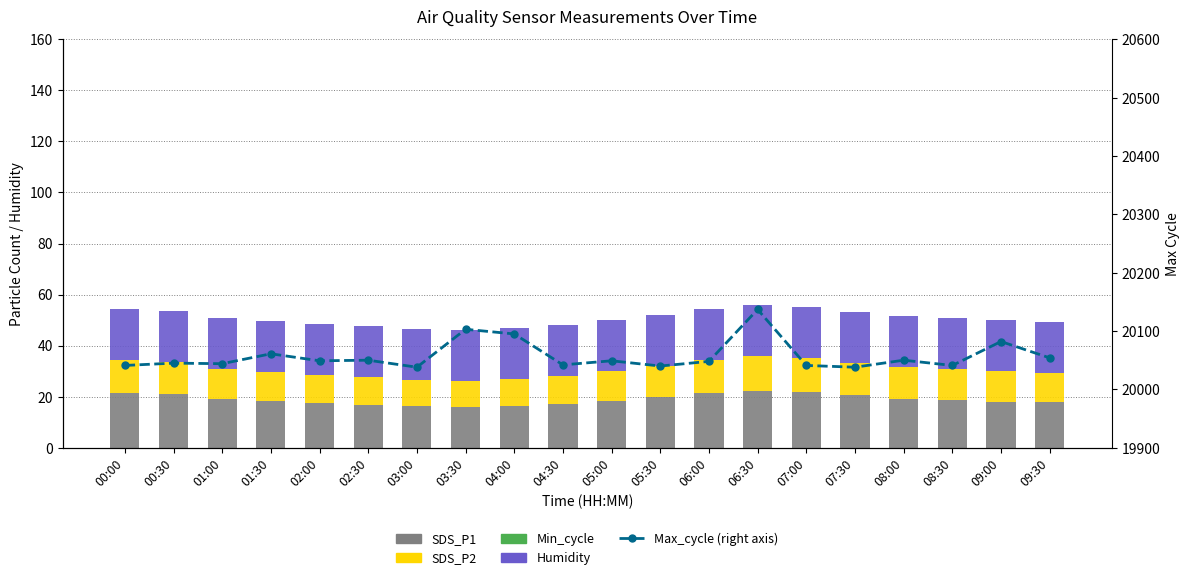

At which label does SDS_P1 first exceed 18?

00:00